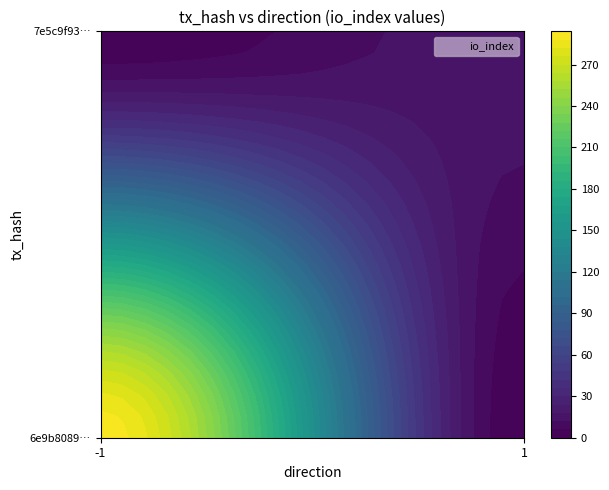

At how many categories does at least one series exceed 6?

1